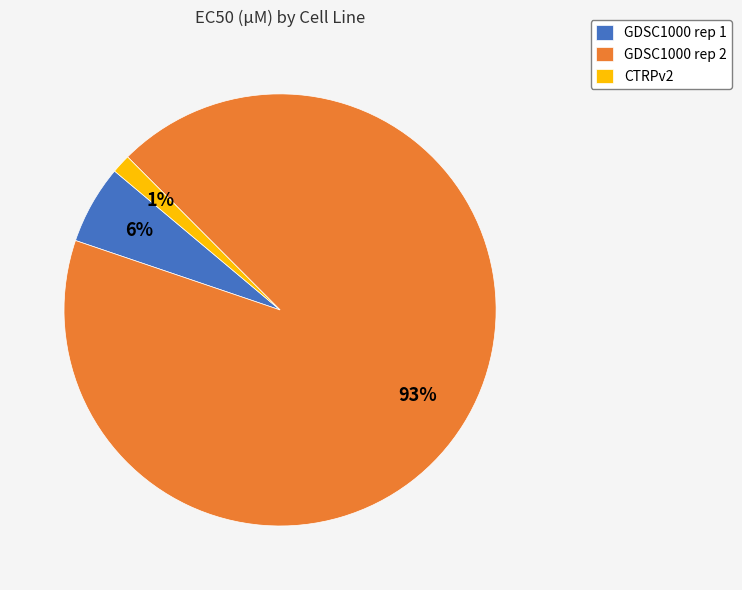

Is CTRPv2 the majority of the pie?

No